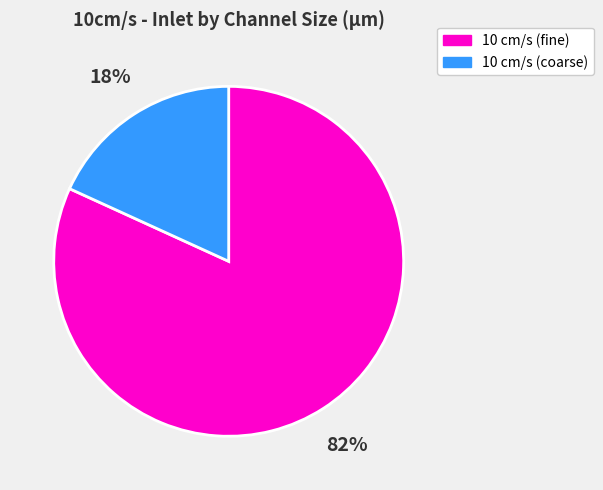

To the nearest percent, what is the average slice percentage?

50%